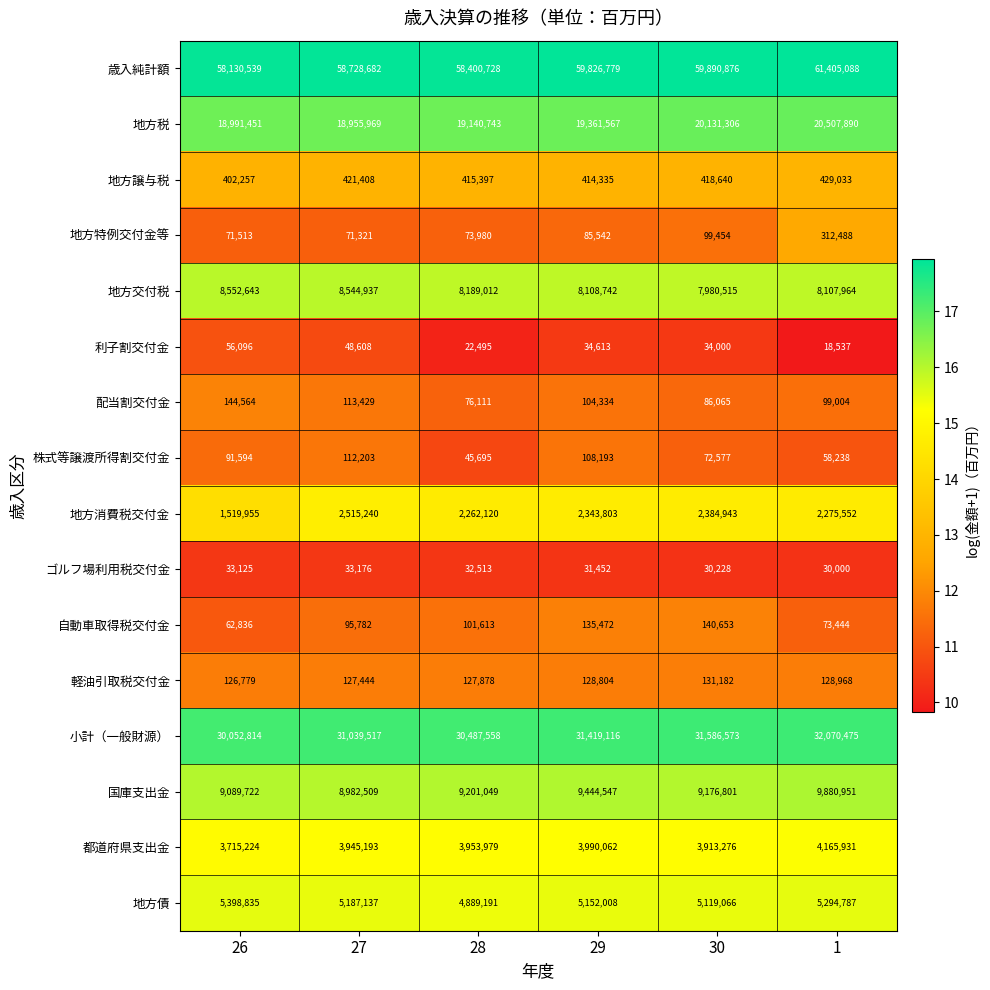

Which series has the largest total across all categories?

歳入純計額